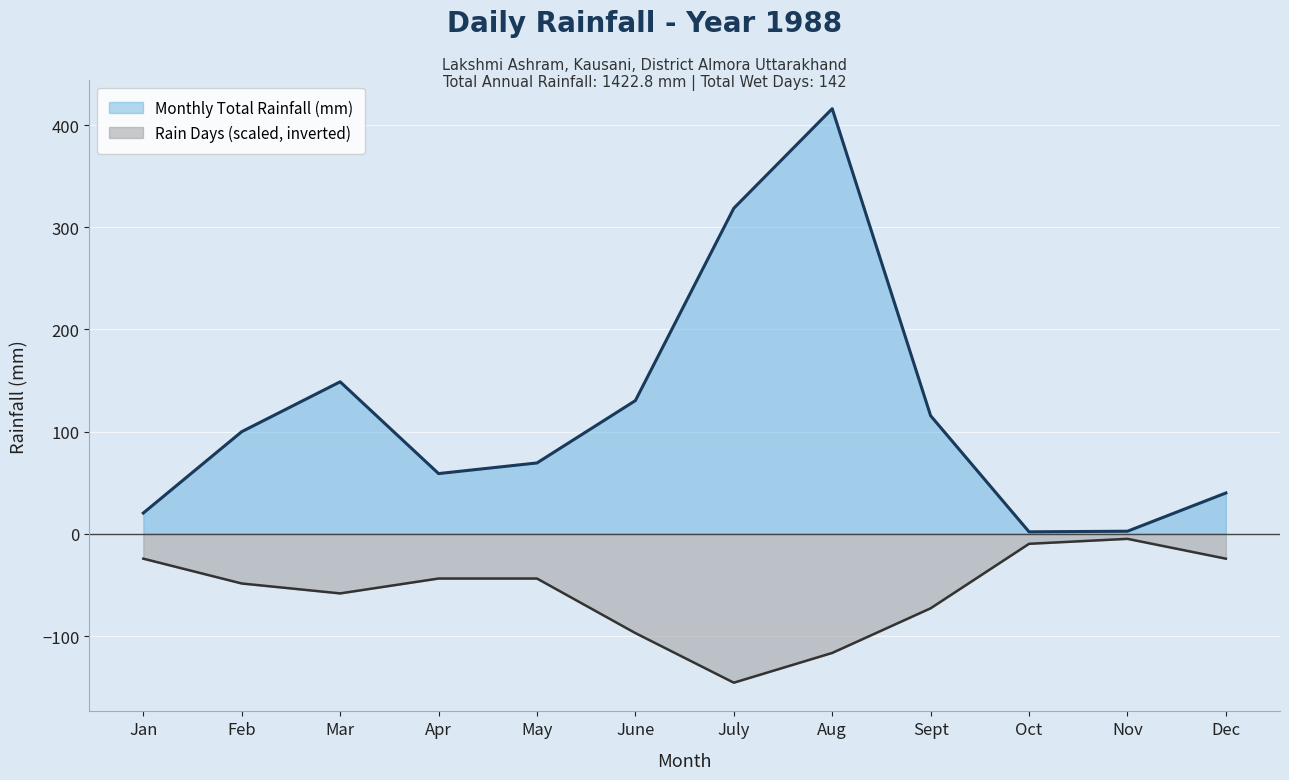

At which category does the chart reach its minimum across all series?

July